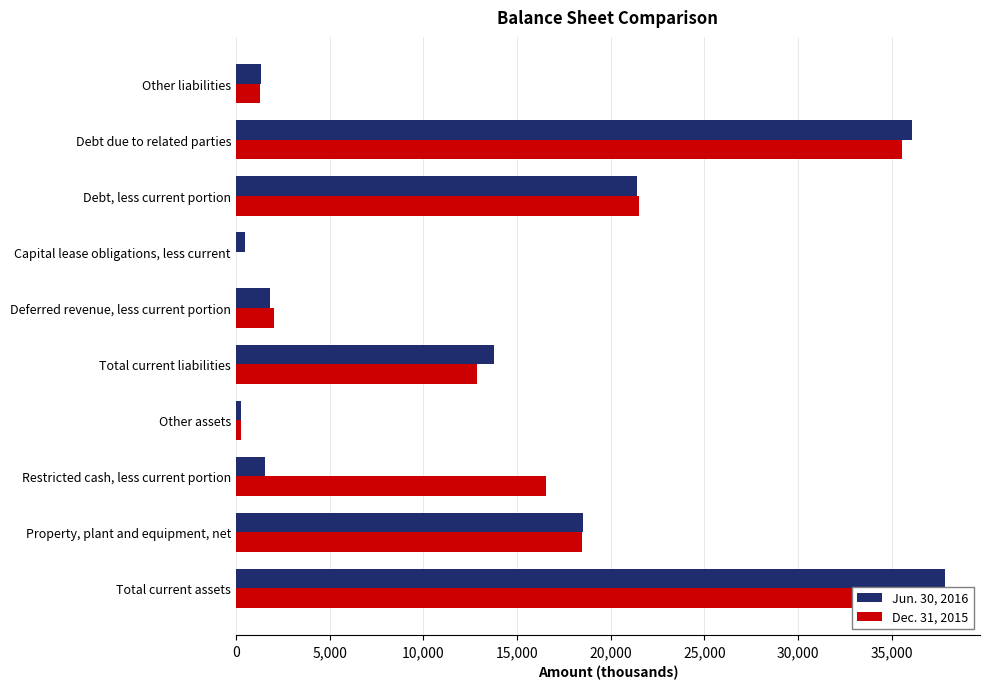

At how many categories does at least one series exceed 28516?

2